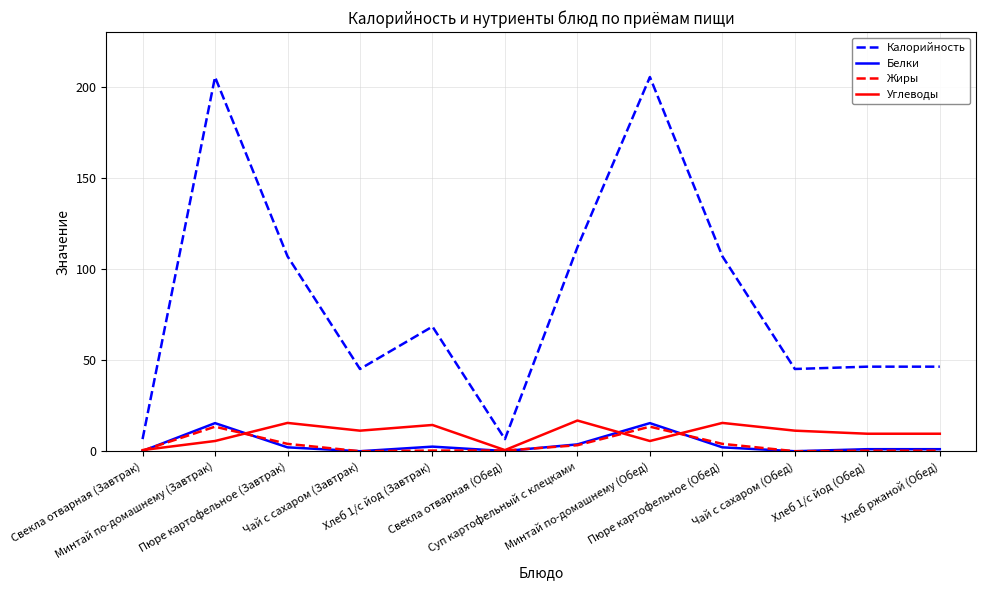

True or false: Белки and Калорийность cross at least once.

False